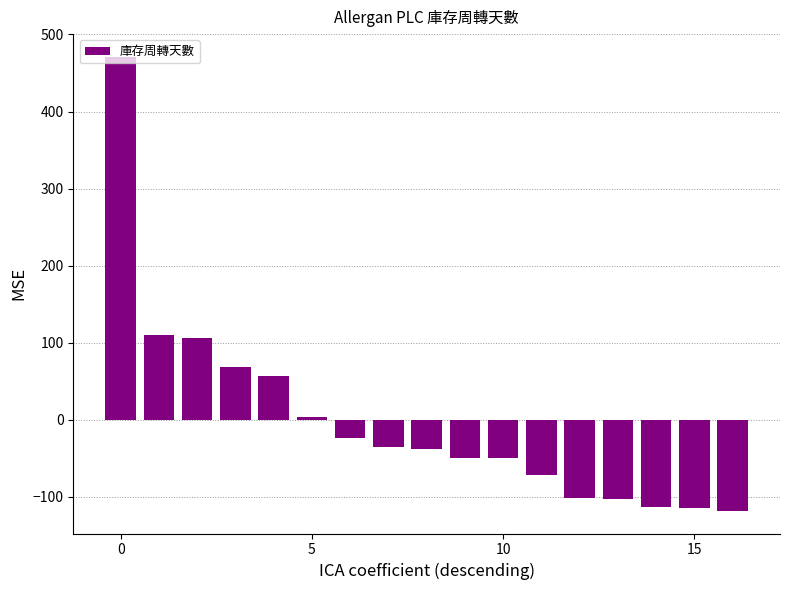

What is the smallest value displayed?

-118